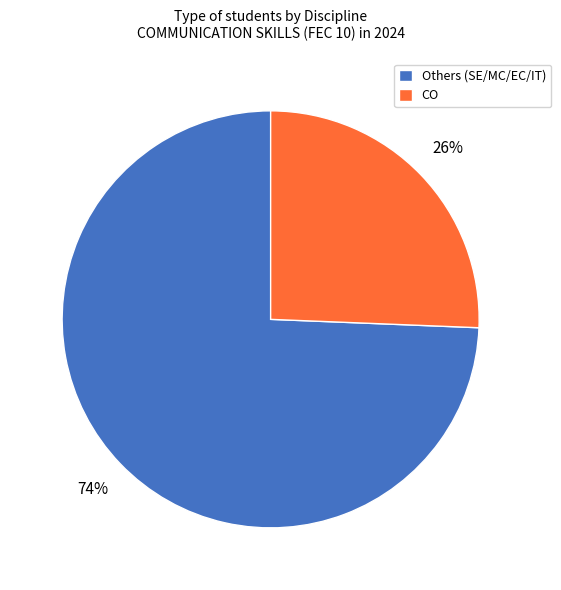

True or false: CO accounts for 34% of the total.

False